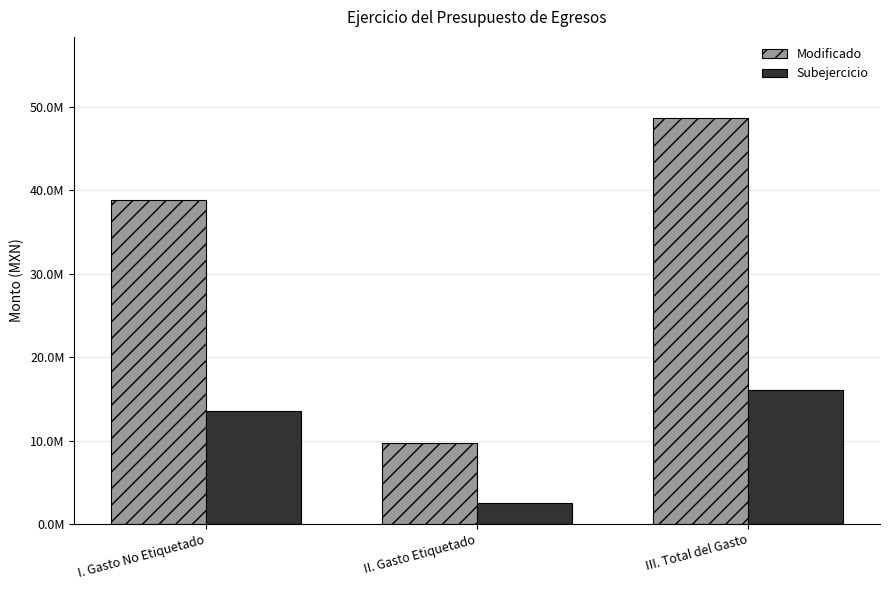

What are all the series names shown in the legend?

Modificado, Subejercicio